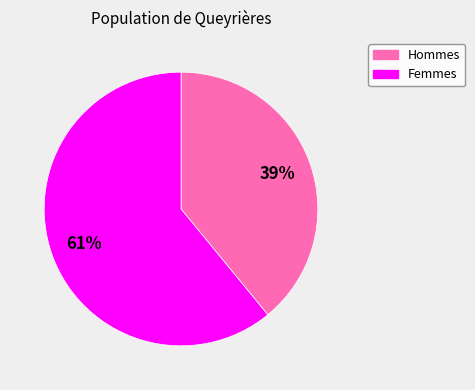

Count the number of slices in the pie.

2